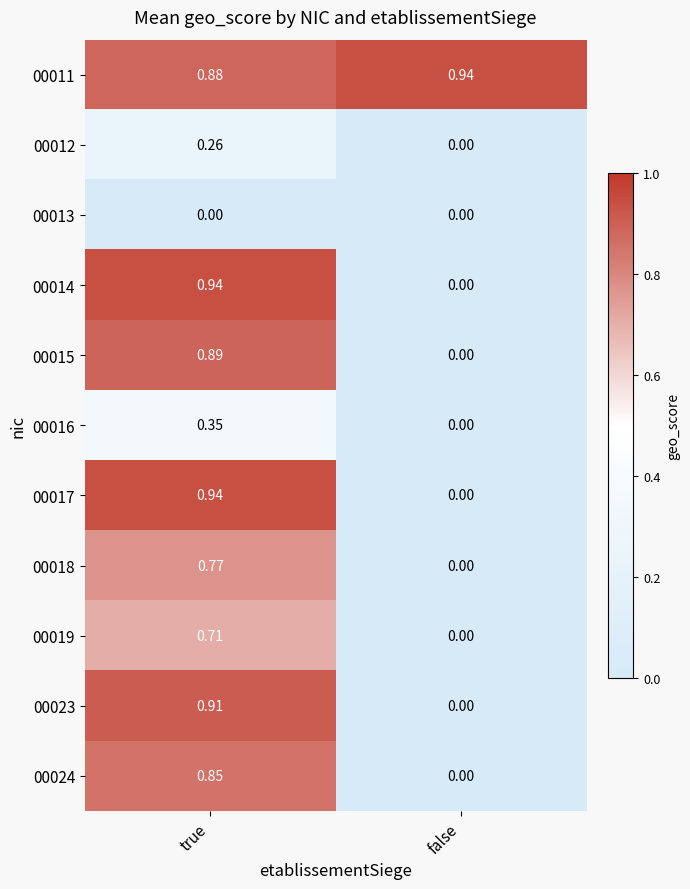

Where is 00015 nearest to the value 0?

false